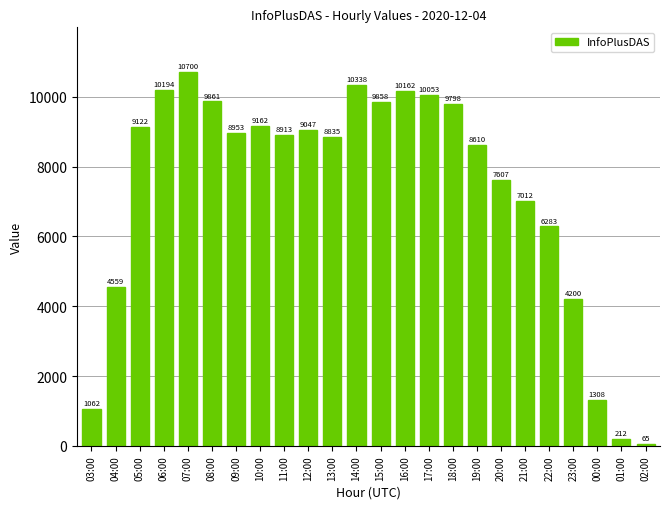

What is the change in value from 10:00 to 00:00?

-7854